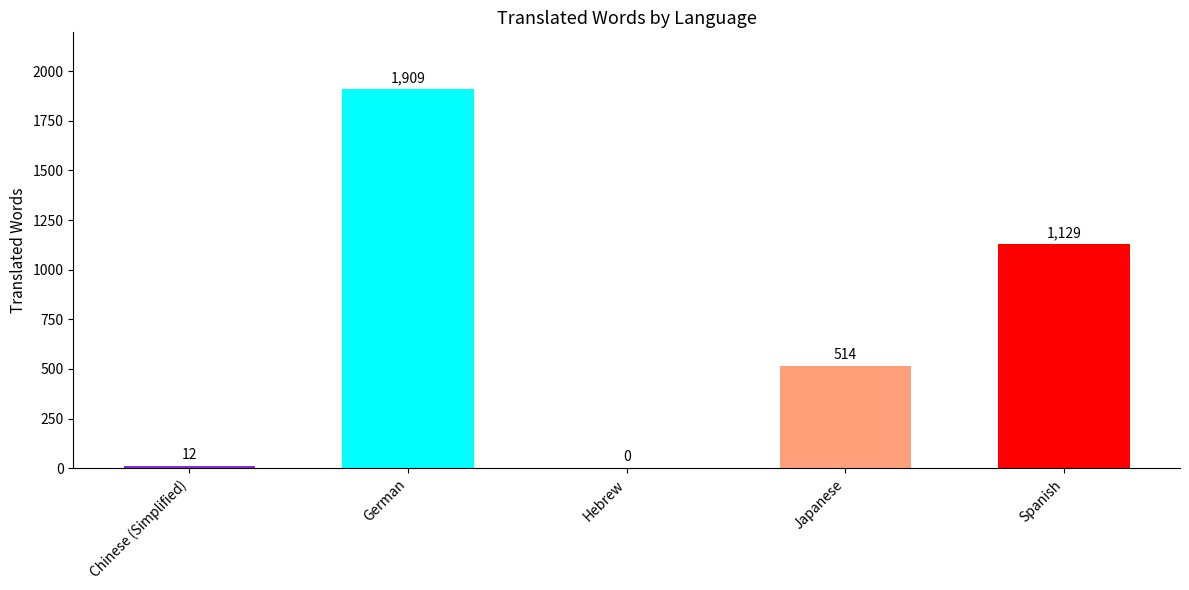

Is it true that the value at German is 1909?

True